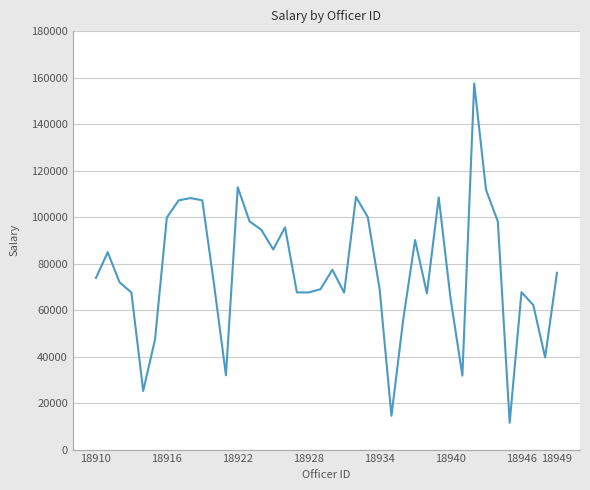

What is the minimum value shown in the chart?

11514.6